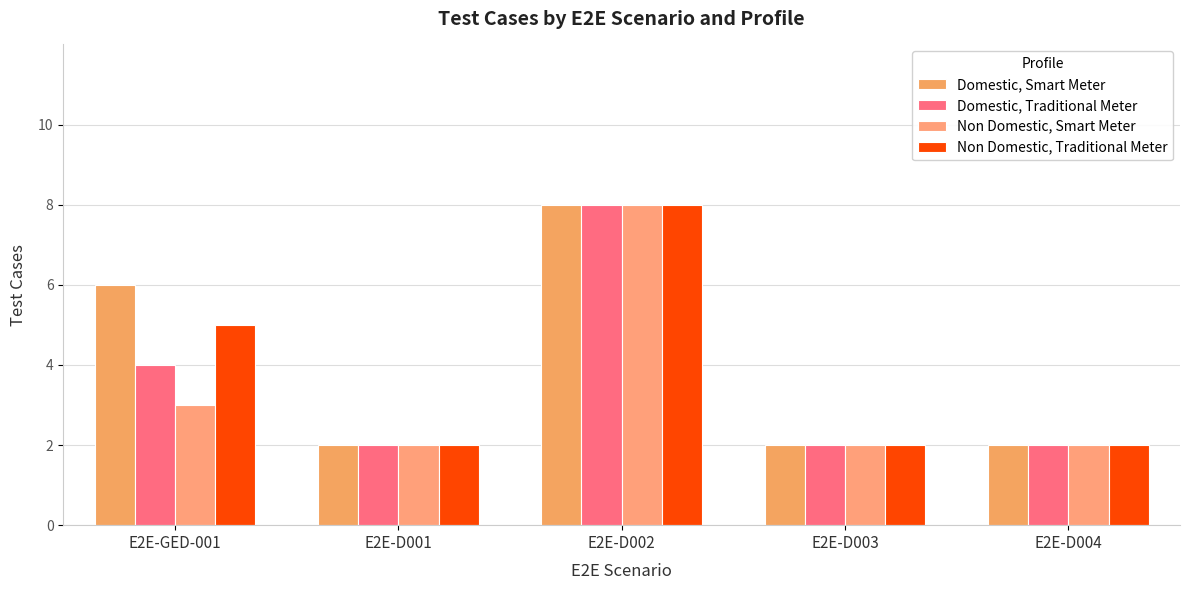

Which series has the largest total across all categories?

Domestic, Smart Meter